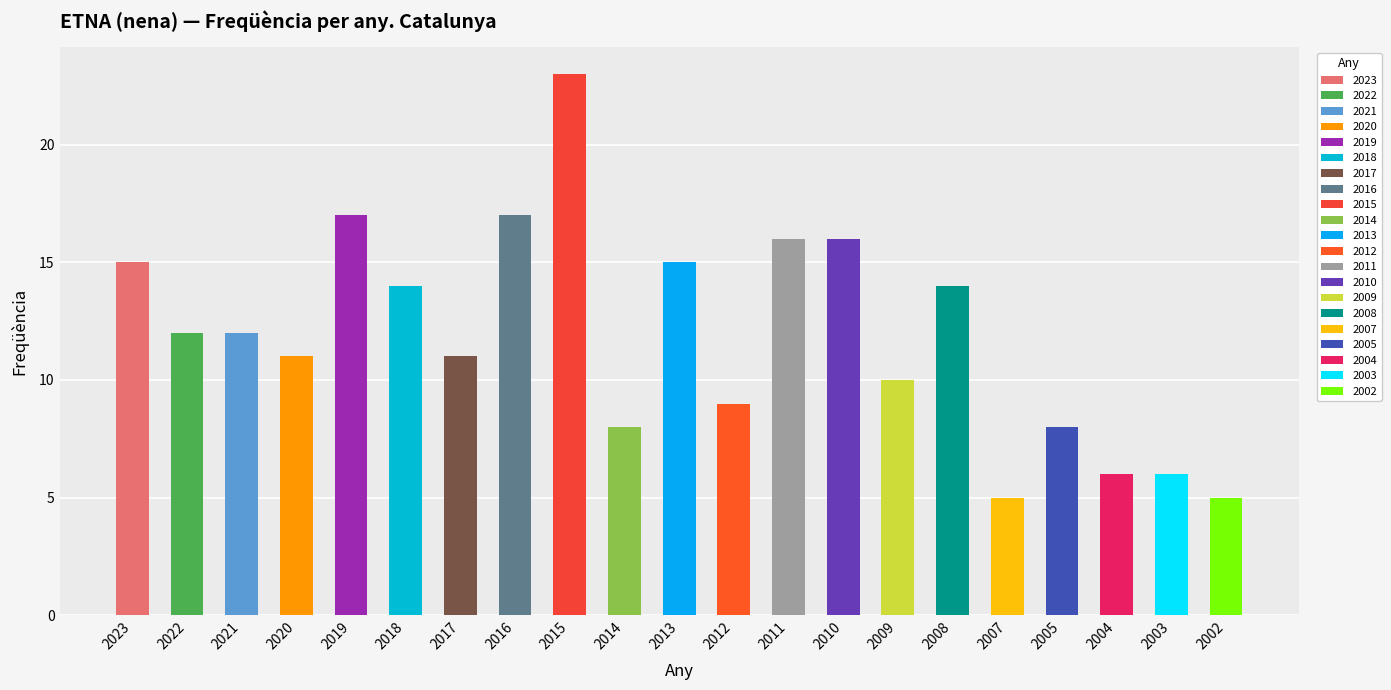

Reading left to right, what are all the values shown in this chart?

15	12	12	11	17	14	11	17	23	8	15	9	16	16	10	14	5	8	6	6	5